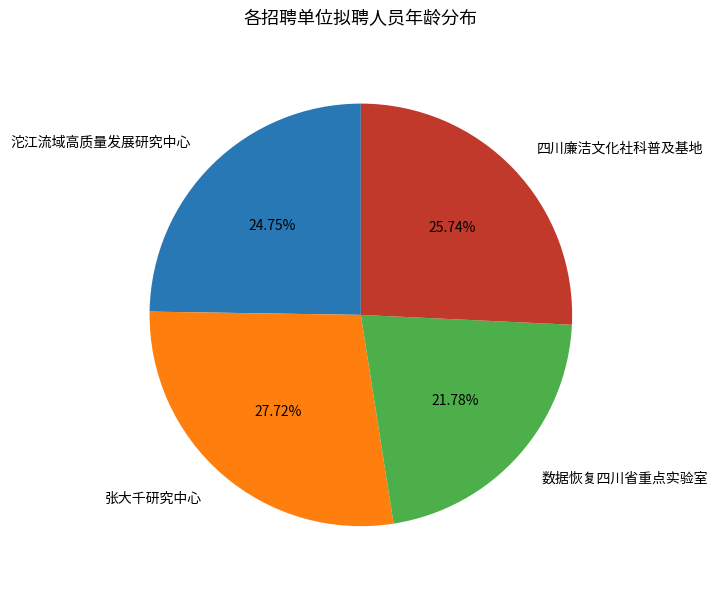

True or false: 四川廉洁文化社科普及基地 accounts for 26% of the total.

True